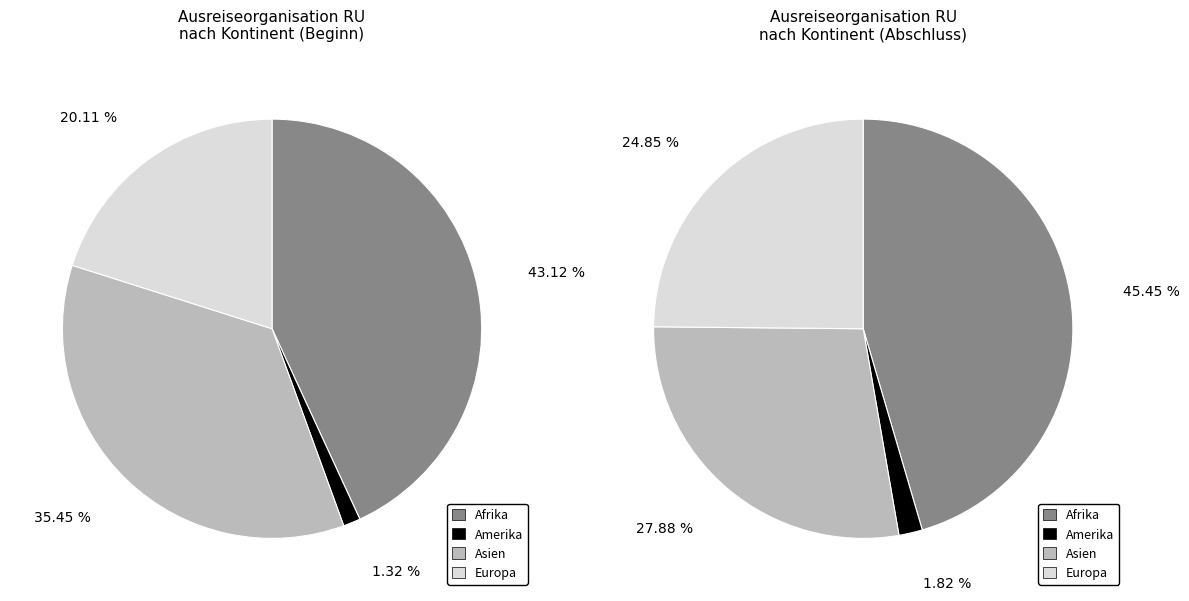

Is it true that Asien is 27% of the pie?

False